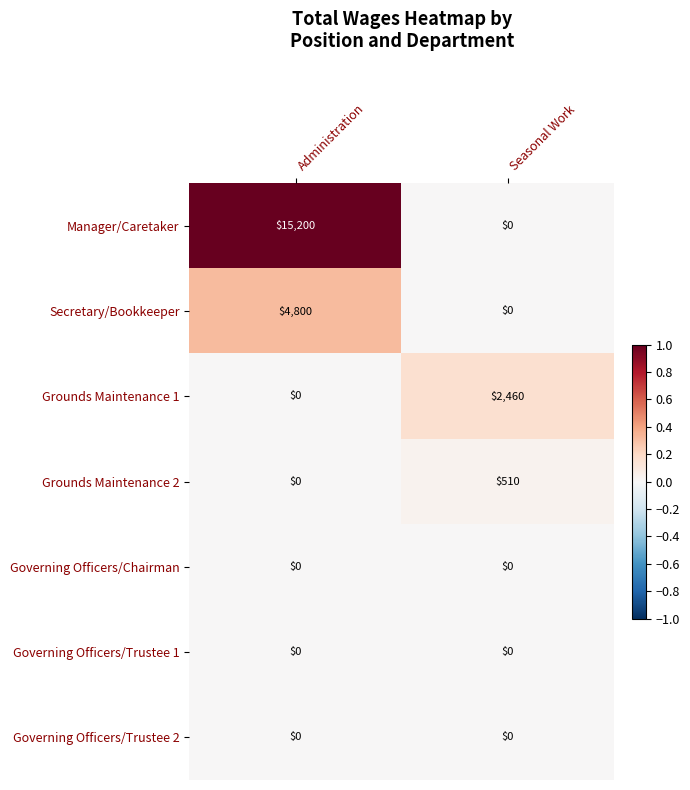

What is the maximum value shown in the chart?

15200